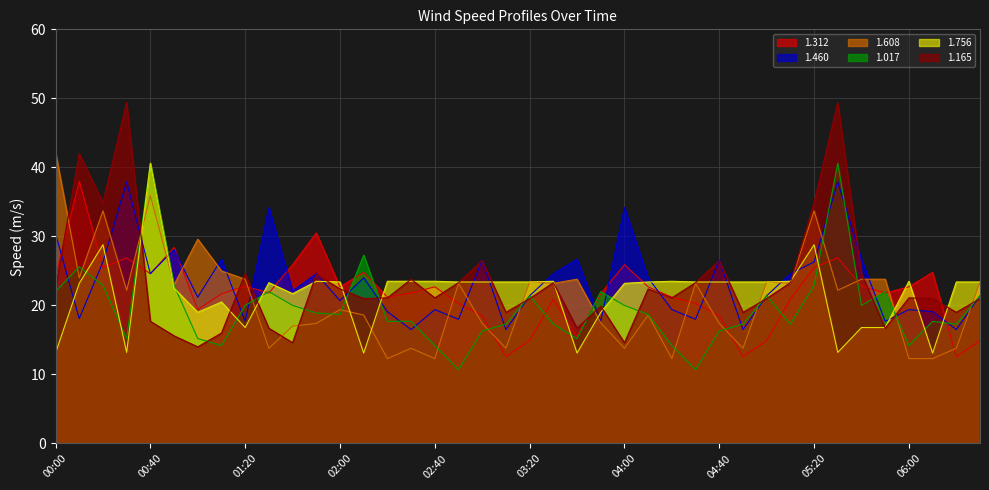

The value of 1.608 at 06:00 is 3.5. True or false?

False